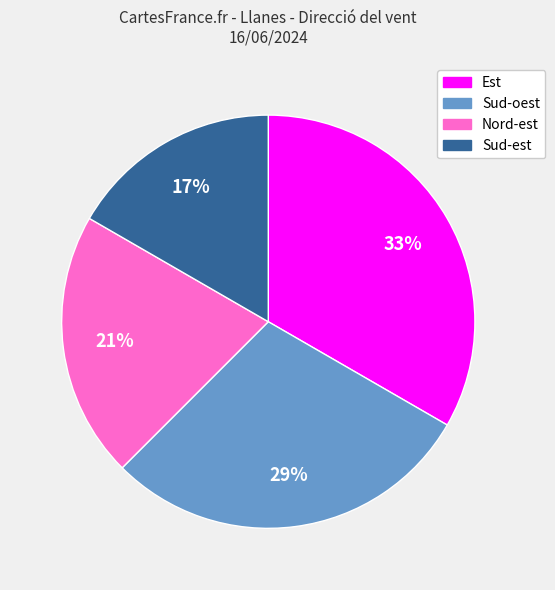

How many slices are in this pie chart?

4